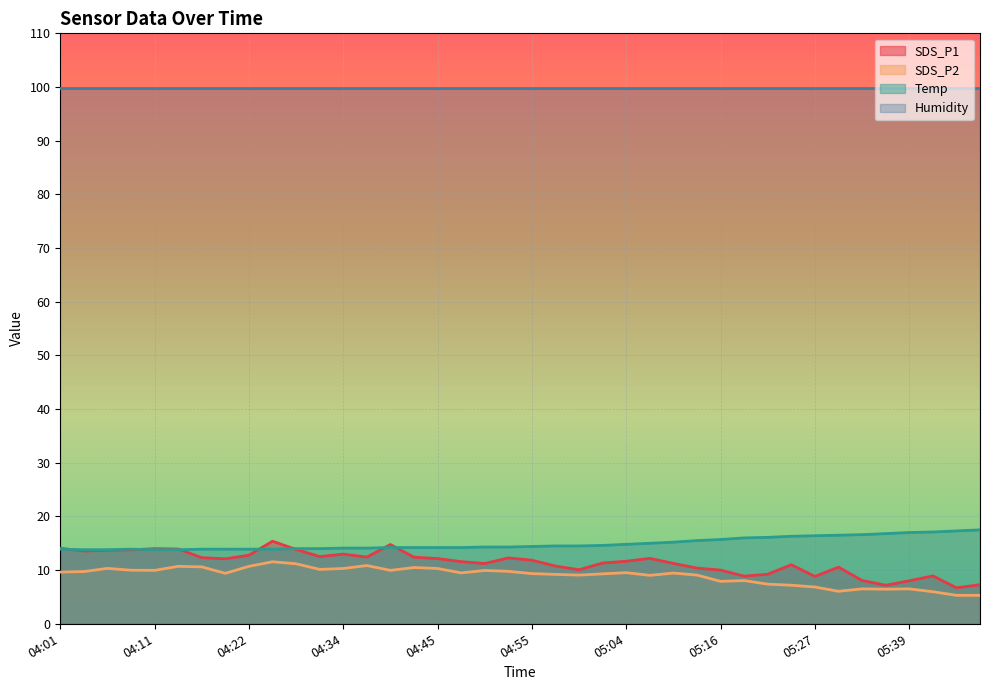

True or false: Temp and SDS_P2 intersect in this chart.

False